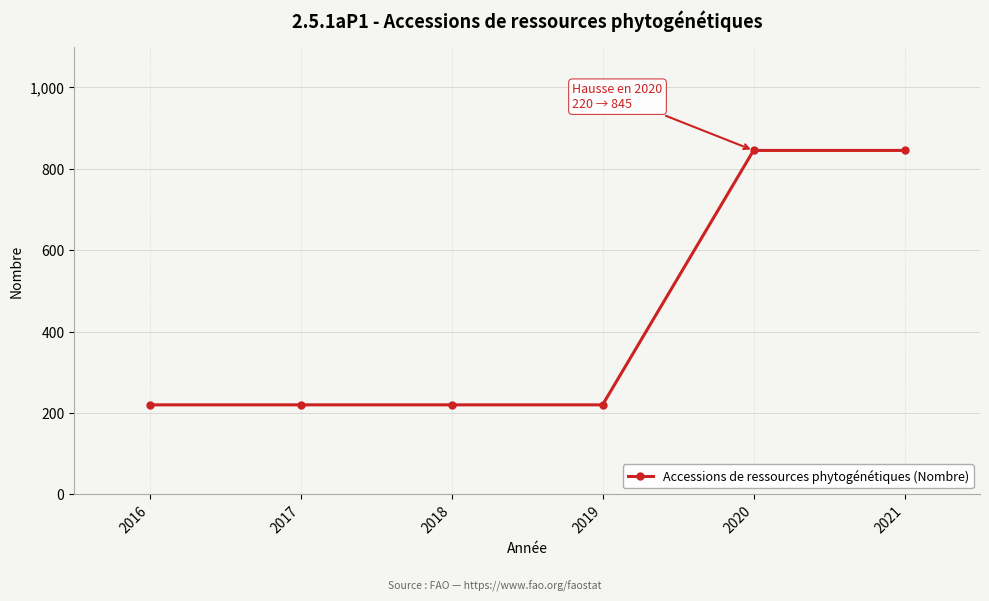

Reading left to right, transcribe all the data shown in this chart.

2016=220	2017=220	2018=220	2019=220	2020=845	2021=845